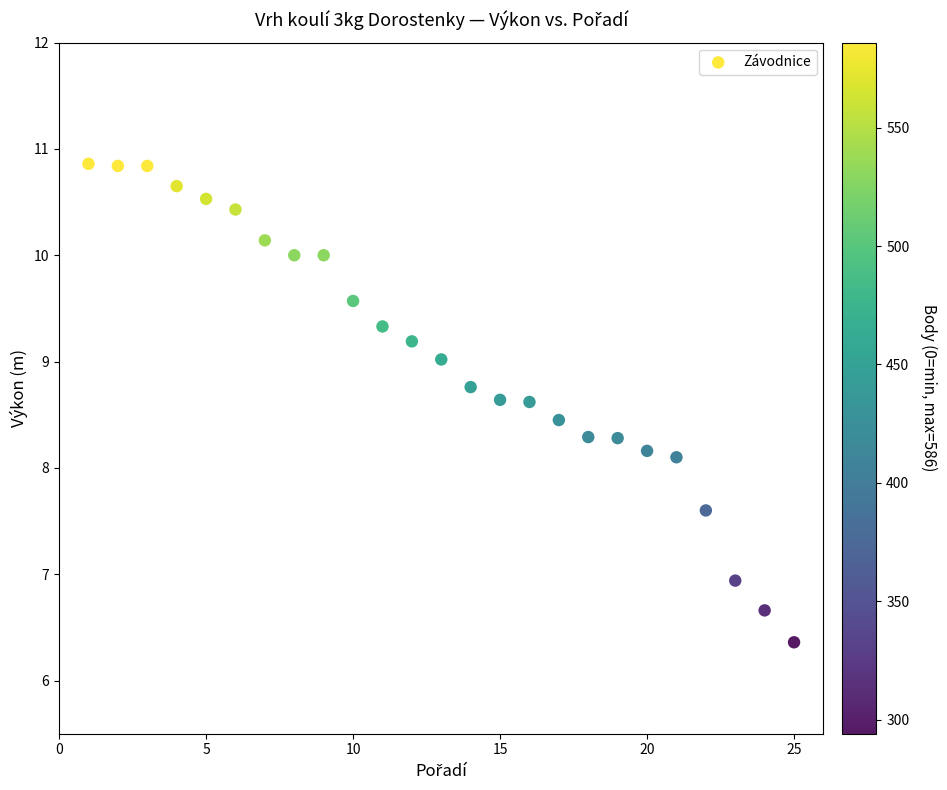

What is the range of X values (max minus min)?

24.0